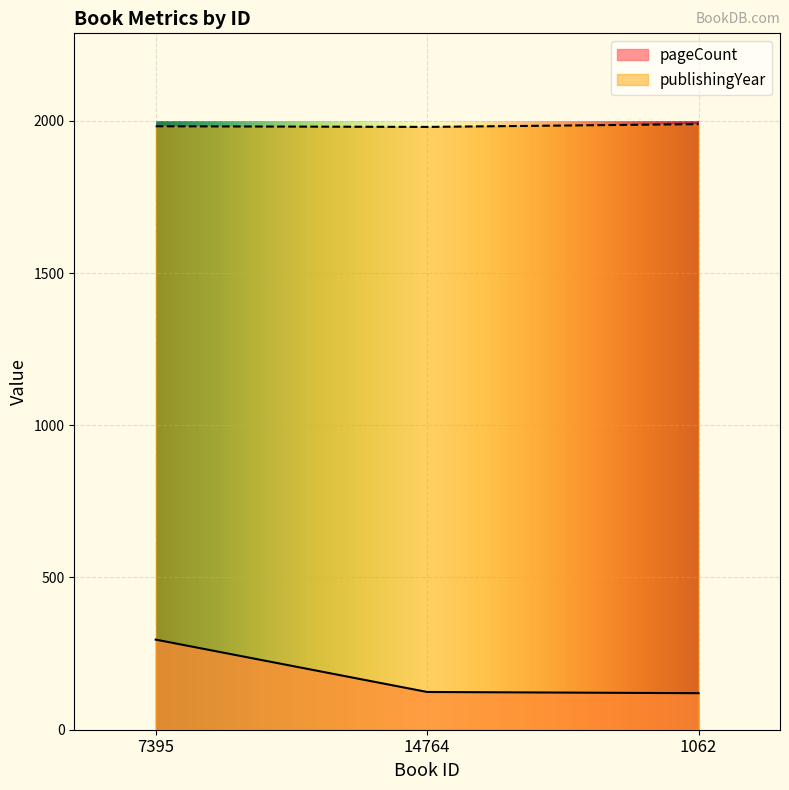

What are all the series names shown in the legend?

pageCount, publishingYear